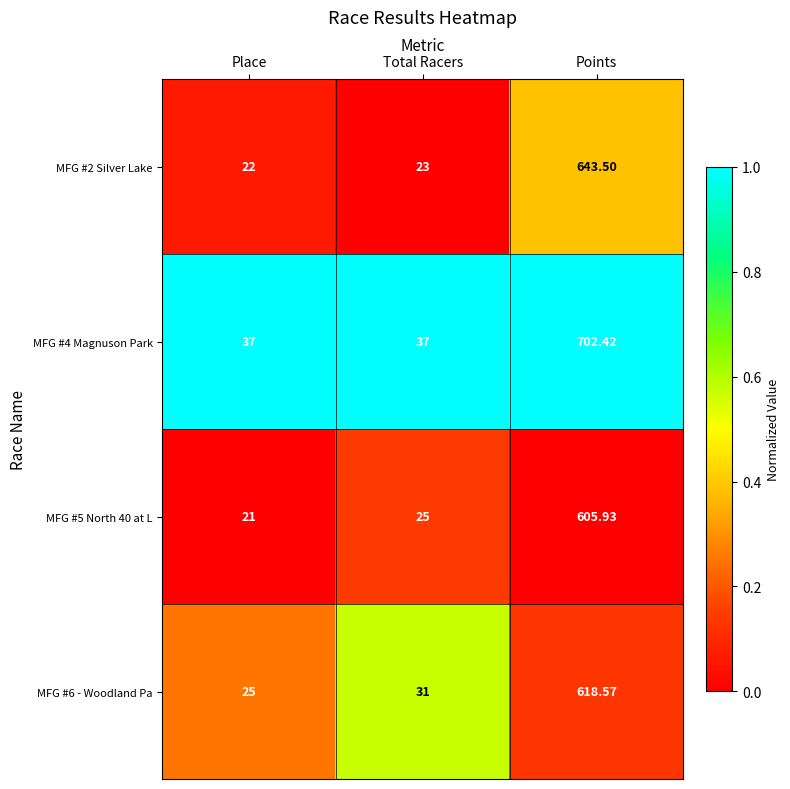

At which label does MFG #5 North 40 at L reach its minimum?

Place